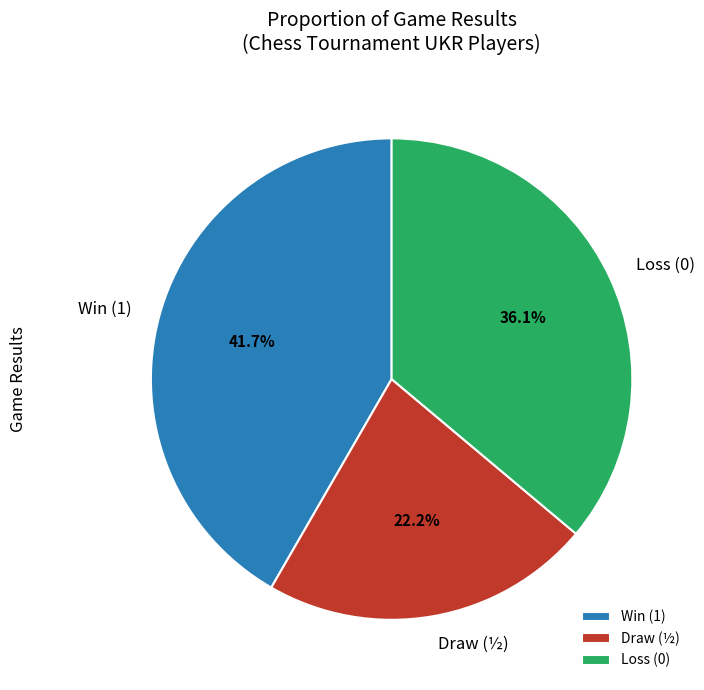

What is the total percentage of Loss (0) and Win (1)?

77.8%